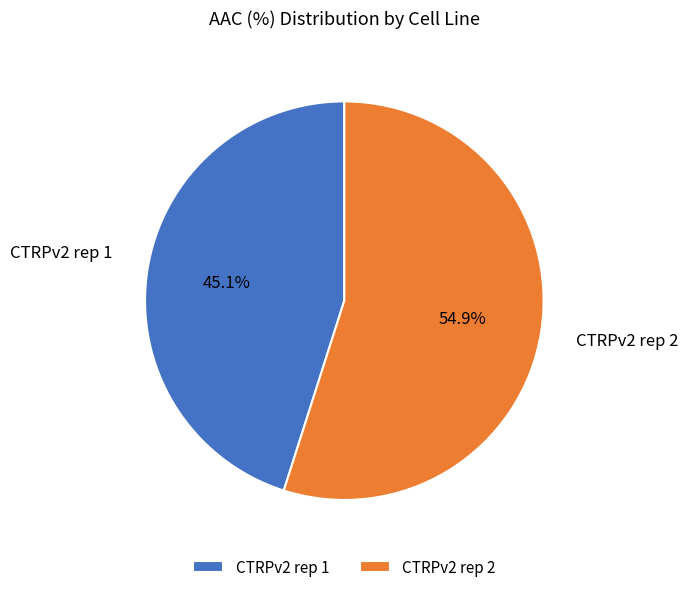

To the nearest percent, what is the average slice percentage?

50%